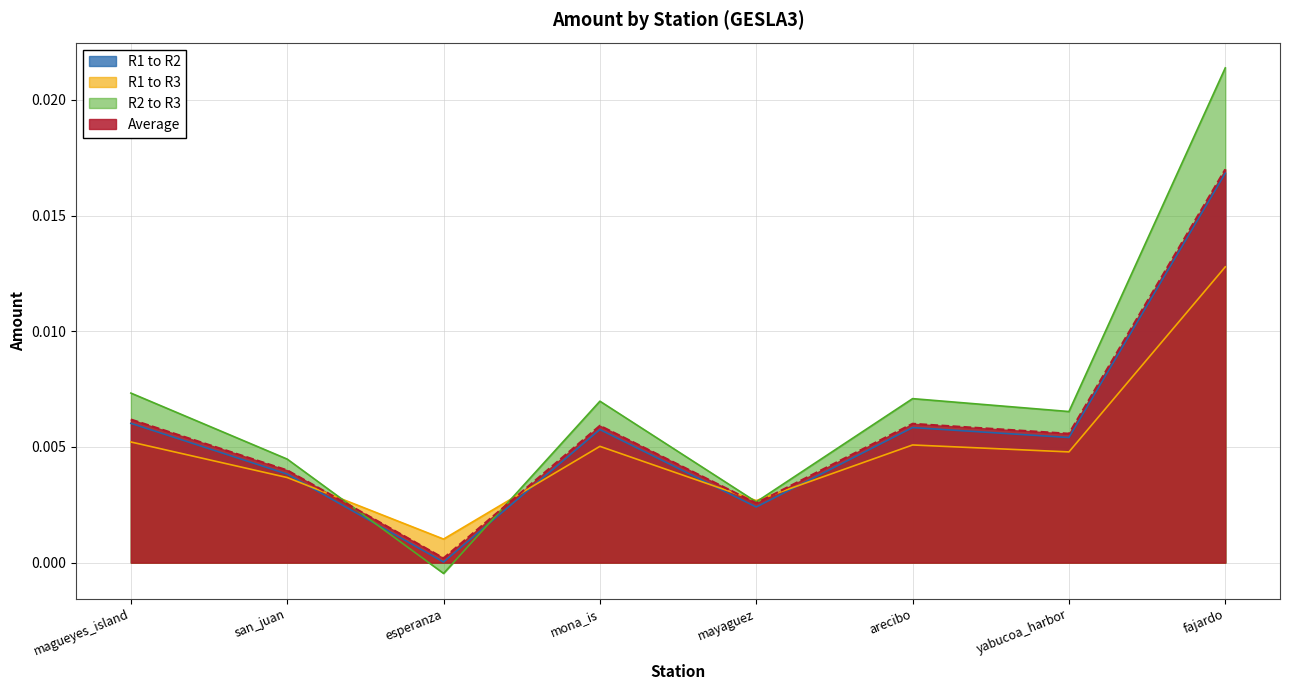

Which category has the lowest value in the Average series?

esperanza